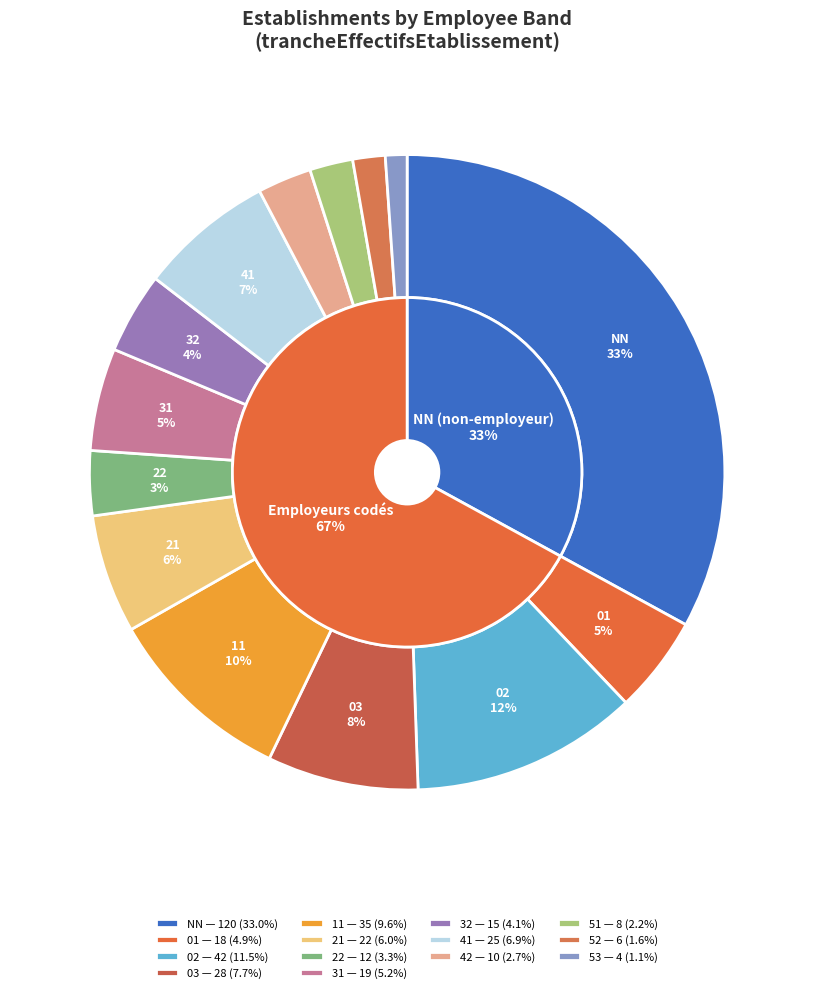

To the nearest percent, what is the difference between the largest and smallest slice percentages?

32%